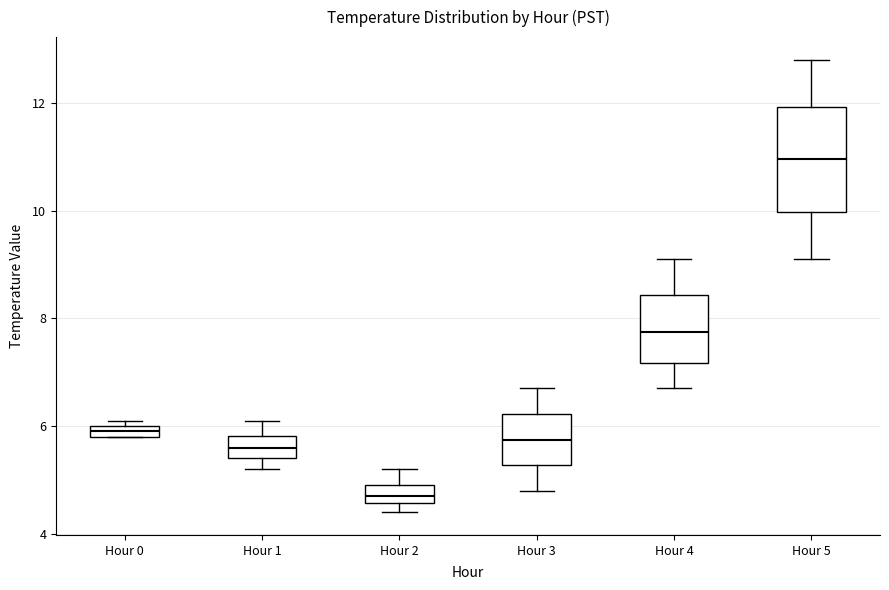

Which box's median line is the lowest?

Hour 2